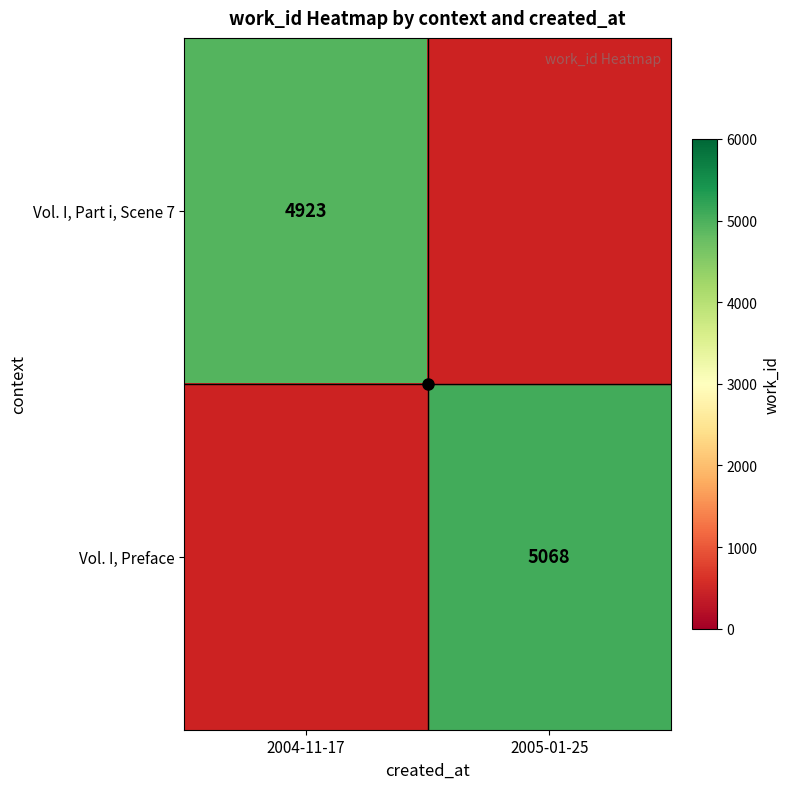

Is it true that Vol. I, Preface equals 5068 at 2005-01-25?

True